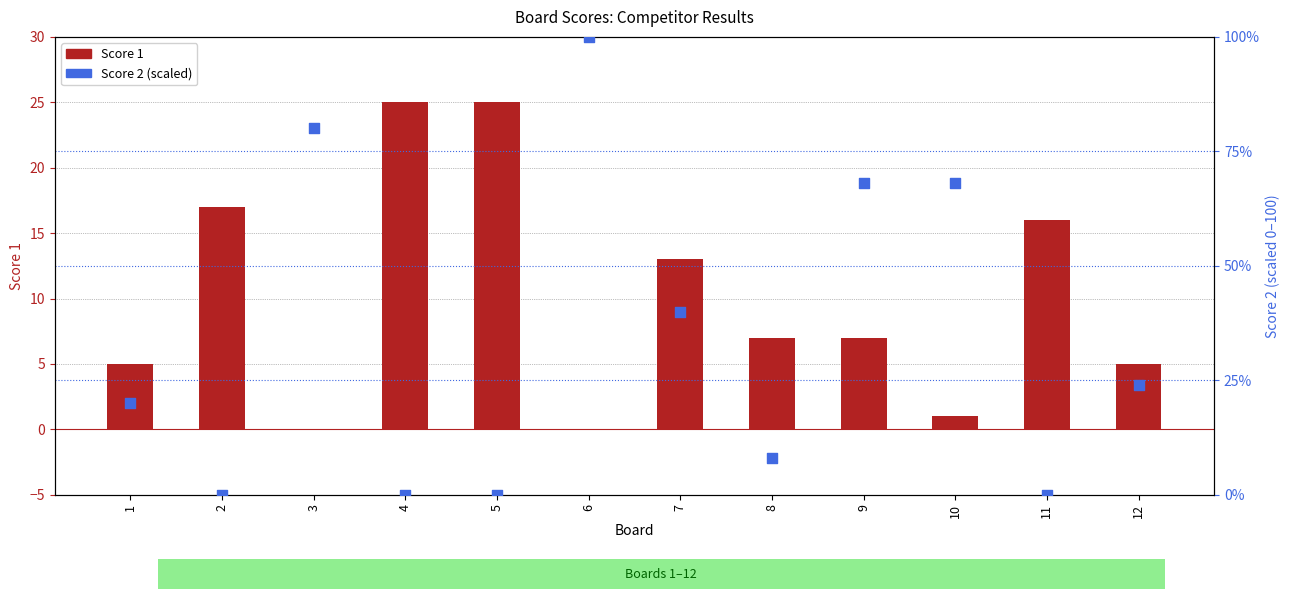

At which category is the sum across all series the highest?

6